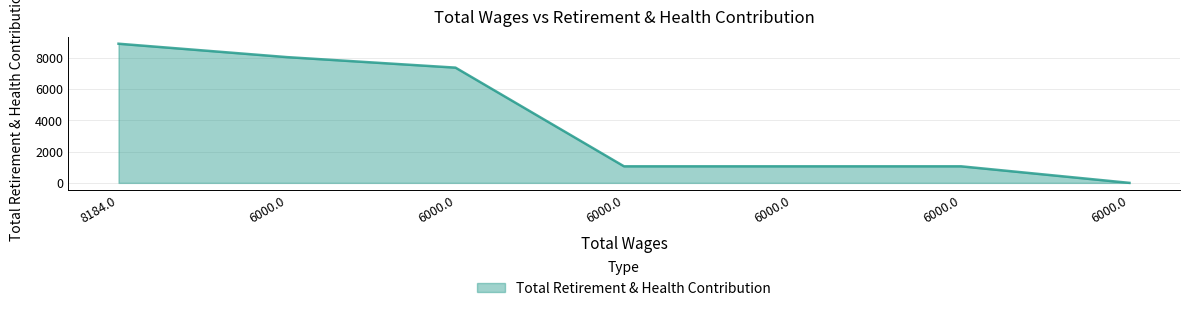

Approximately how many times larger is the value at 6000.0 compared to 6000.0?

1.0